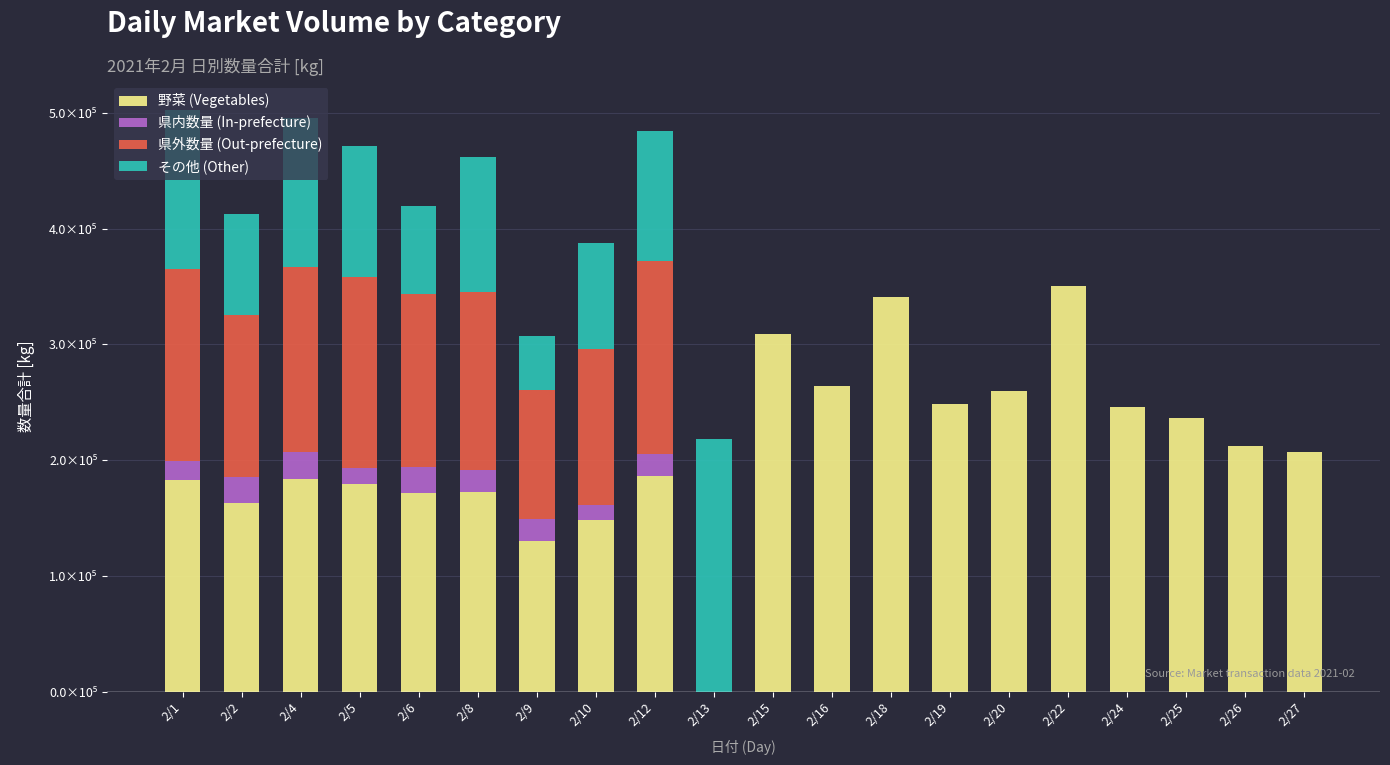

Are the bars horizontal?

No